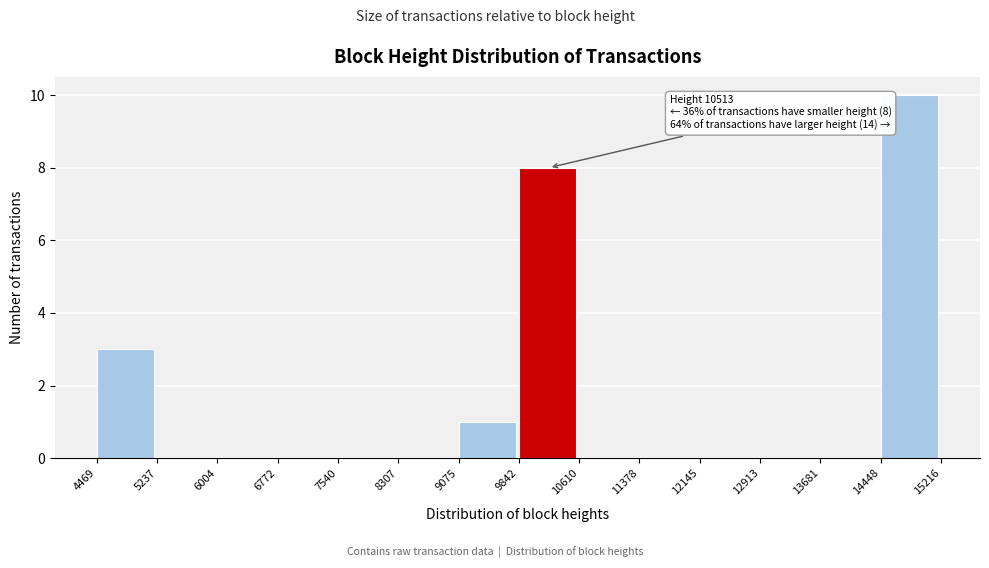

Over which range of the x-axis is the bar tallest?

14448 to 15216